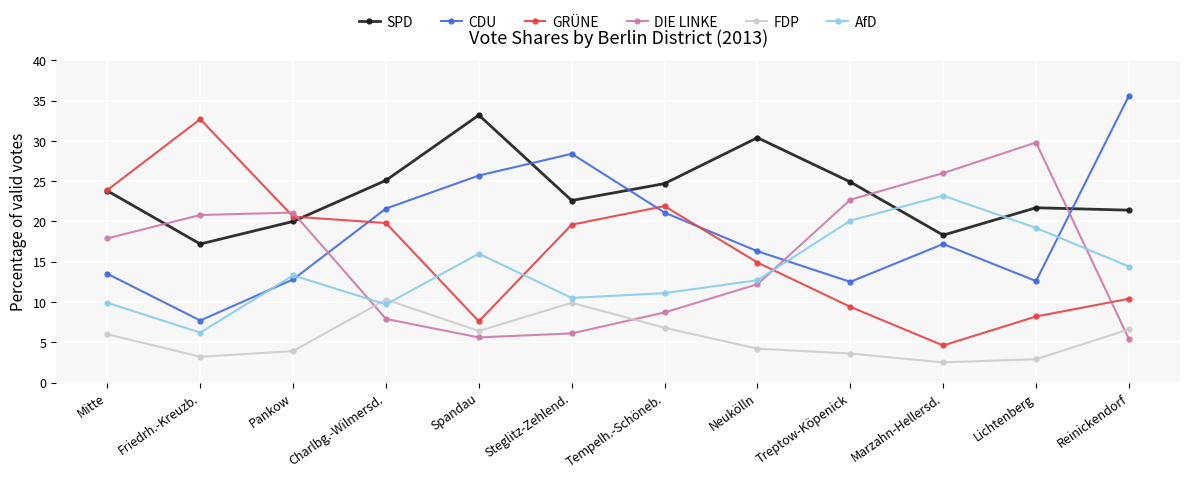

At which category does the chart reach its peak across all series?

Reinickendorf